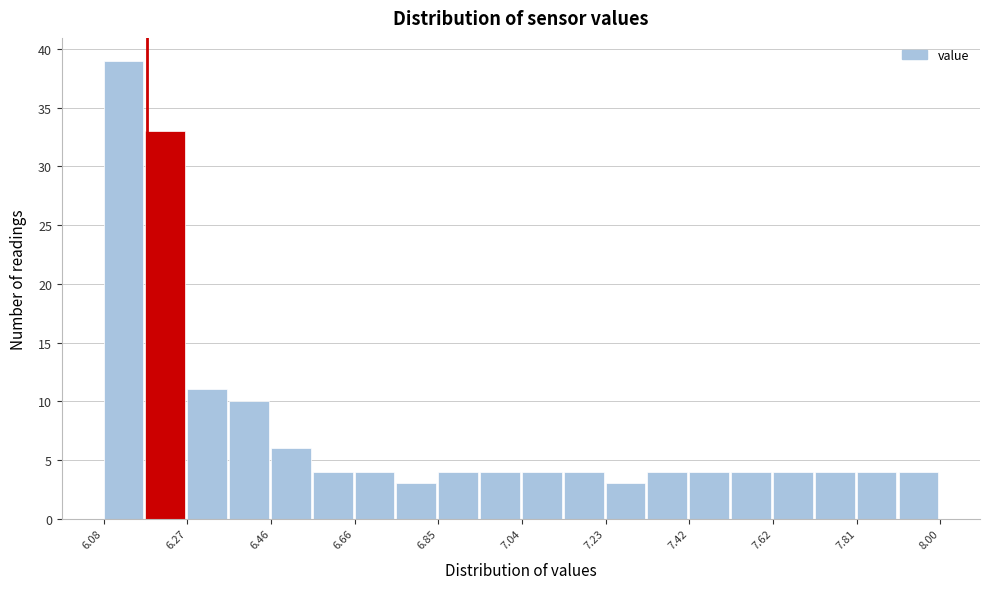

What is the height of the bar covering 7.232 to 7.328 on the x-axis? Neither the bar edges nor the heights are printed on the chart, so give them approximately, as read against the axes.

3